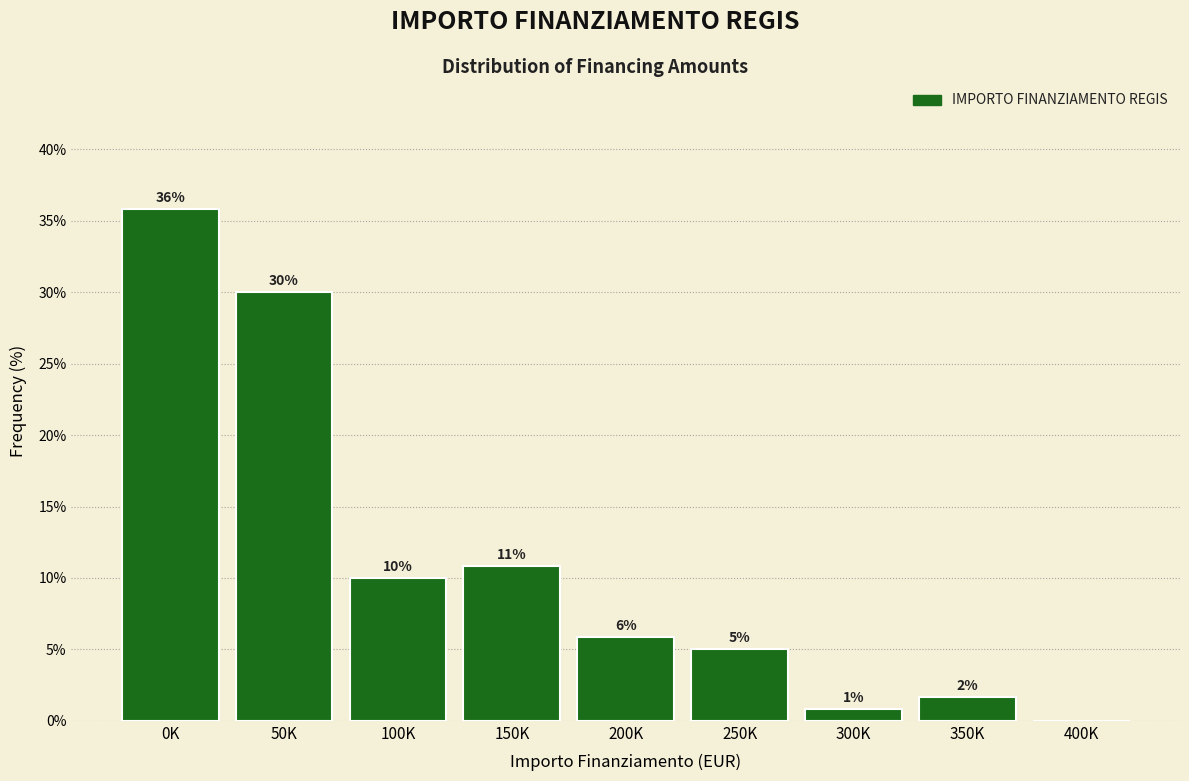

What is the maximum value shown in the chart?

35.8